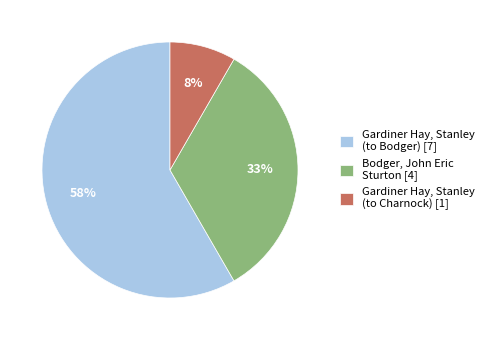

To the nearest percent, what percentage of the pie is Gardiner Hay, Stanley (to Charnock)?

8%